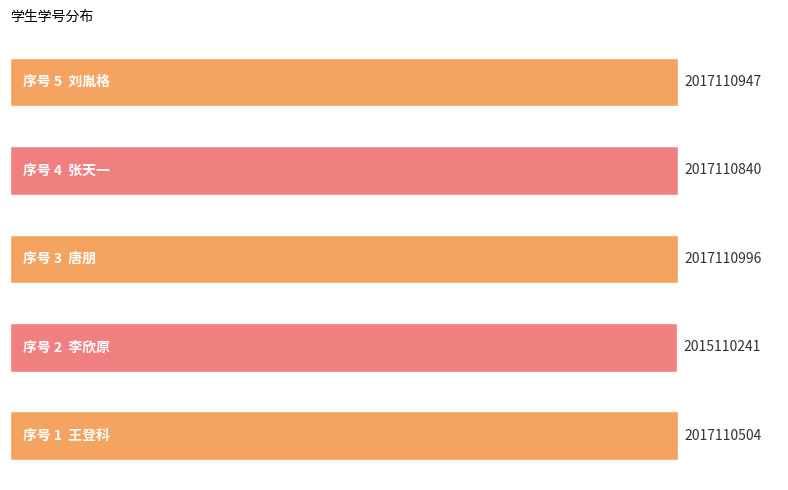

What is the sum of all values?

10083553528